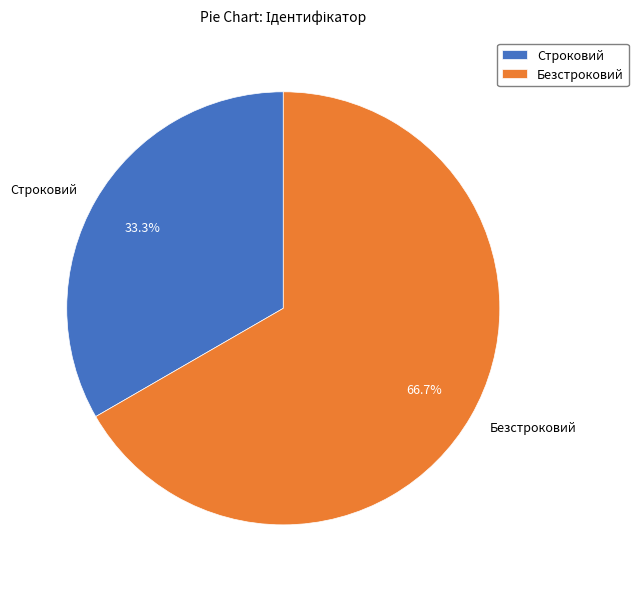

What percentage is NOT represented by Безстроковий?

33.3%